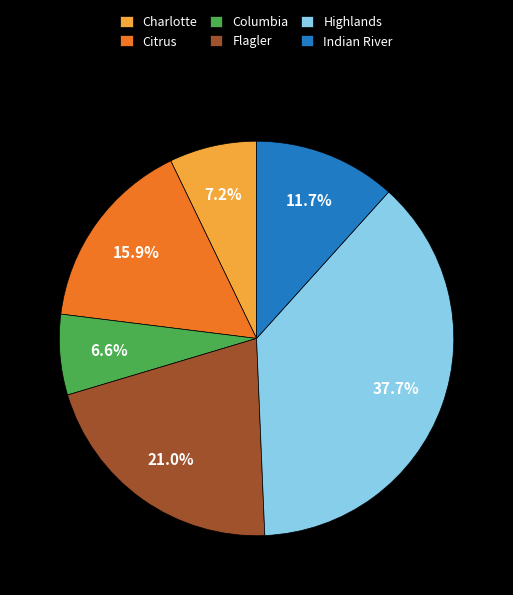

What is the ratio of the value at Flagler to the value at Citrus?

1.3